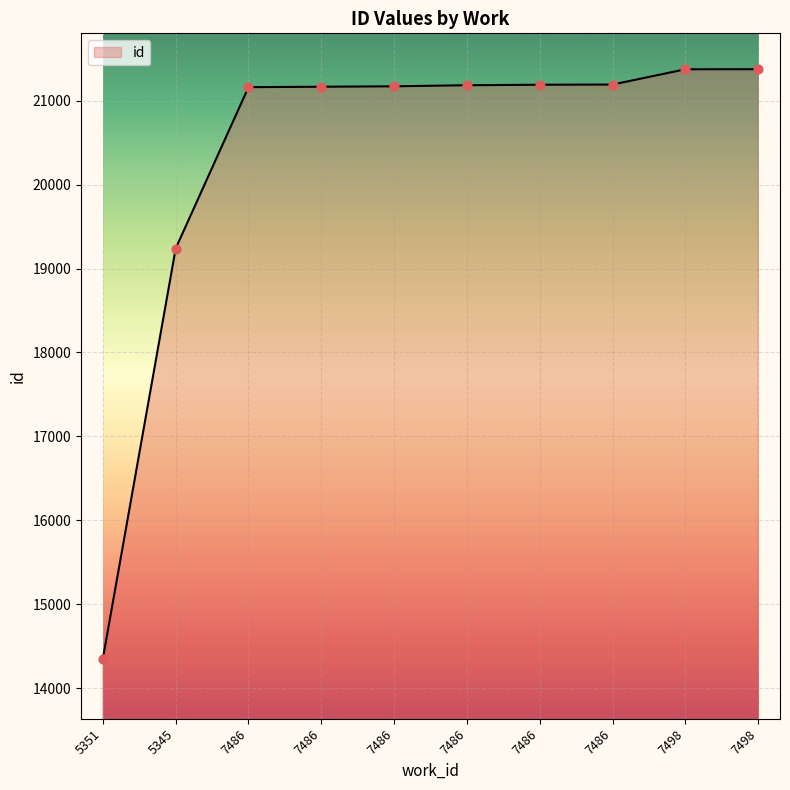

How many lines are shown in the chart?

1